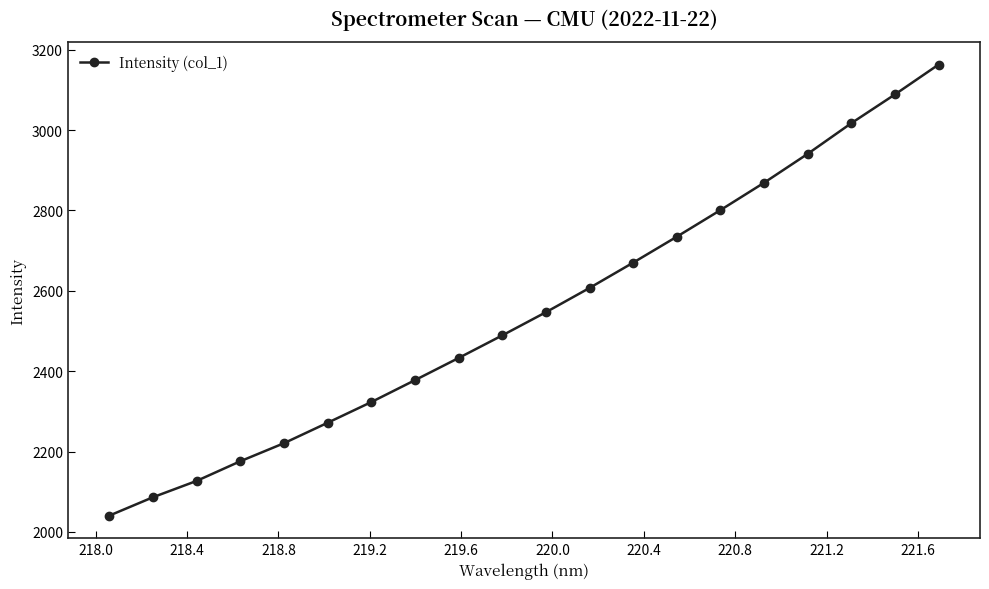

Does the chart display data point markers on the line(s)?

Yes